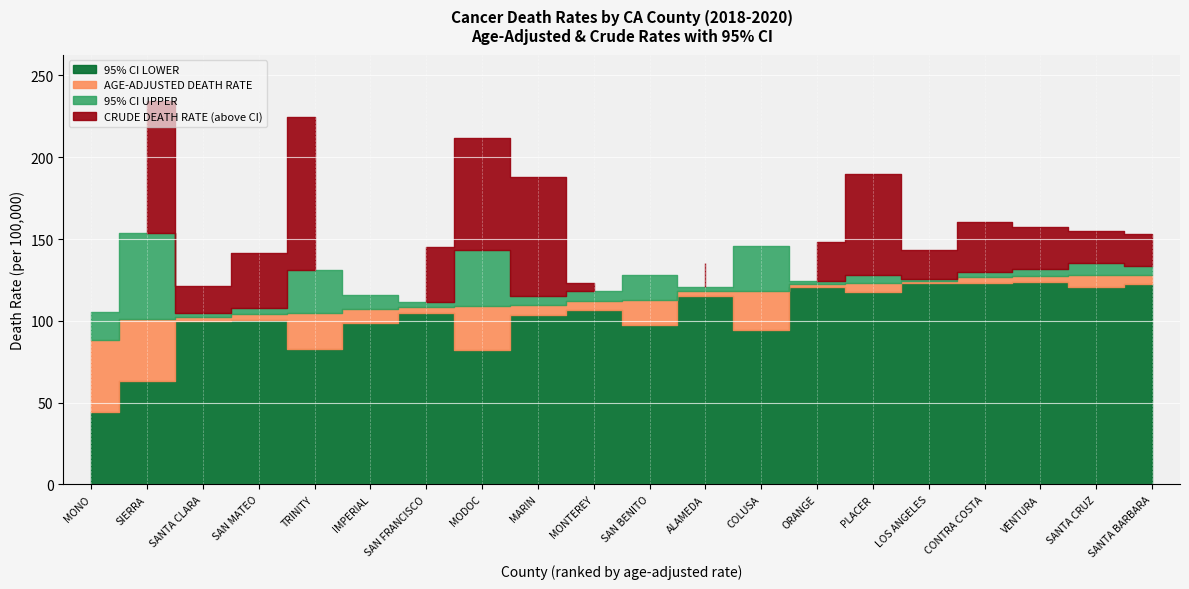

At which category does 95% CI UPPER reach its first local peak?

SIERRA